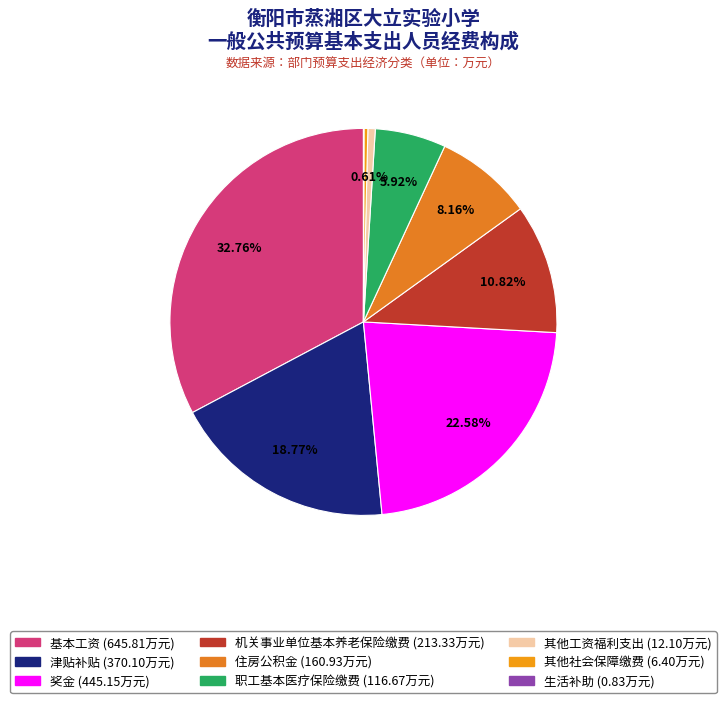

True or false: 机关事业单位基本养老保险缴费 accounts for 6% of the total.

False